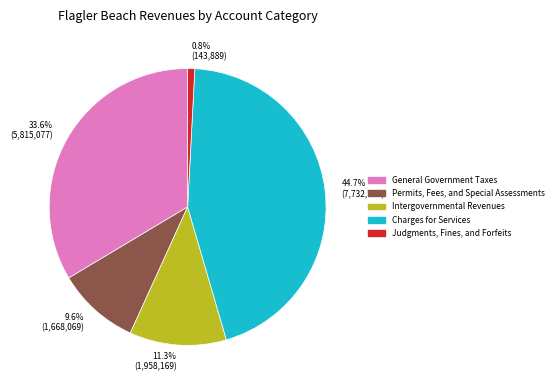

True or false: Judgments, Fines, and Forfeits accounts for 14% of the total.

False